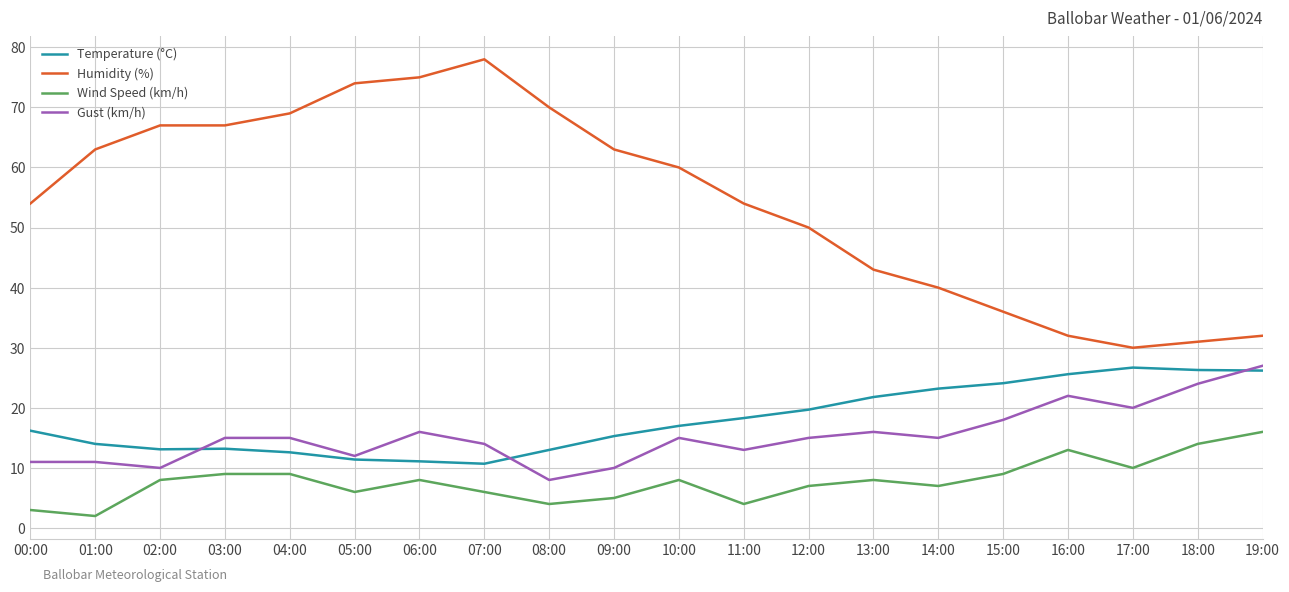

At which label does Humidity (%) reach its minimum?

17:00